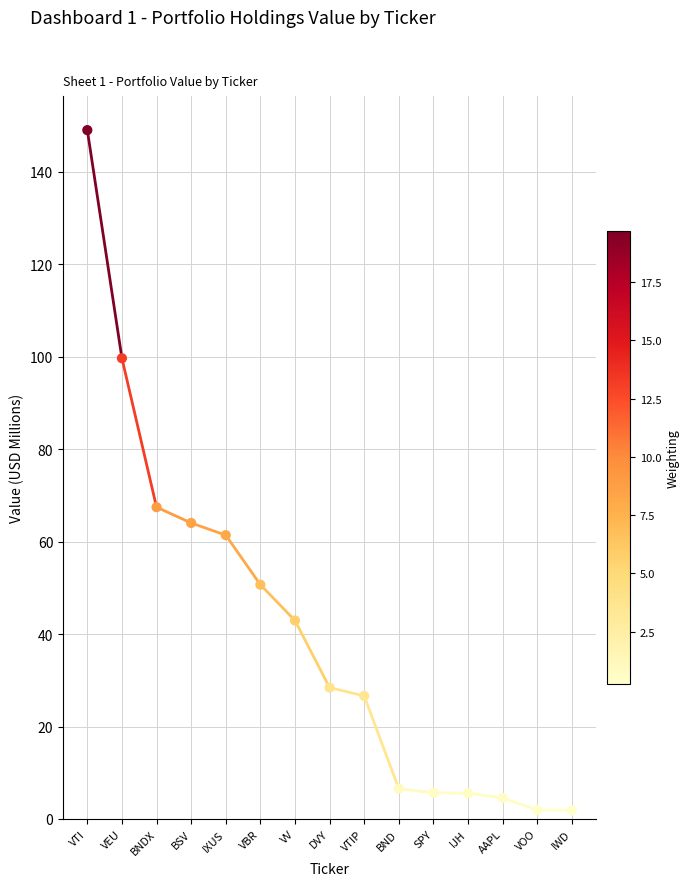

What Y value in the scatter plot is closest to 75?

67.5